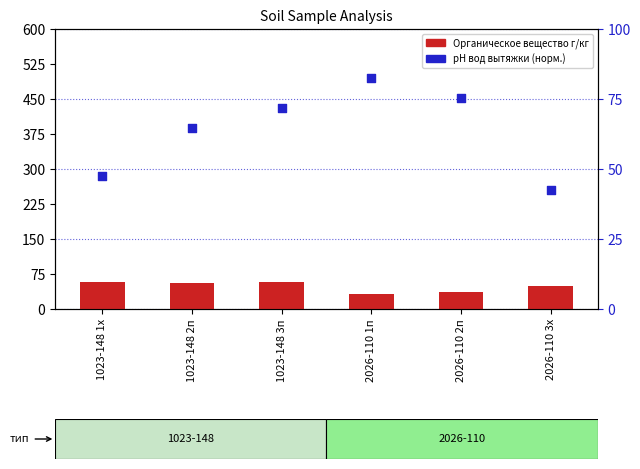

Which series reaches the maximum Y coordinate?

рН вод вытяжки